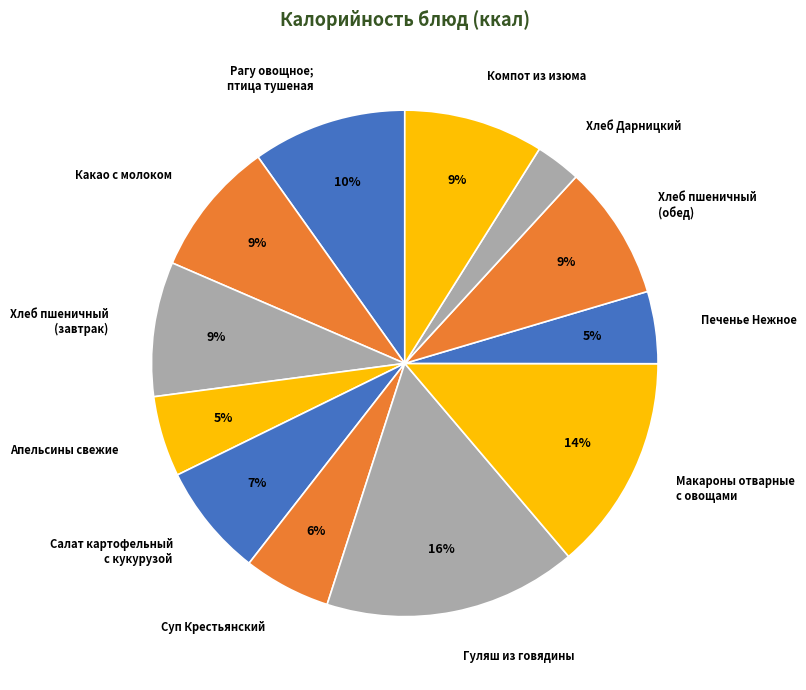

To the nearest percent, what portion does Печенье Нежное represent?

5%